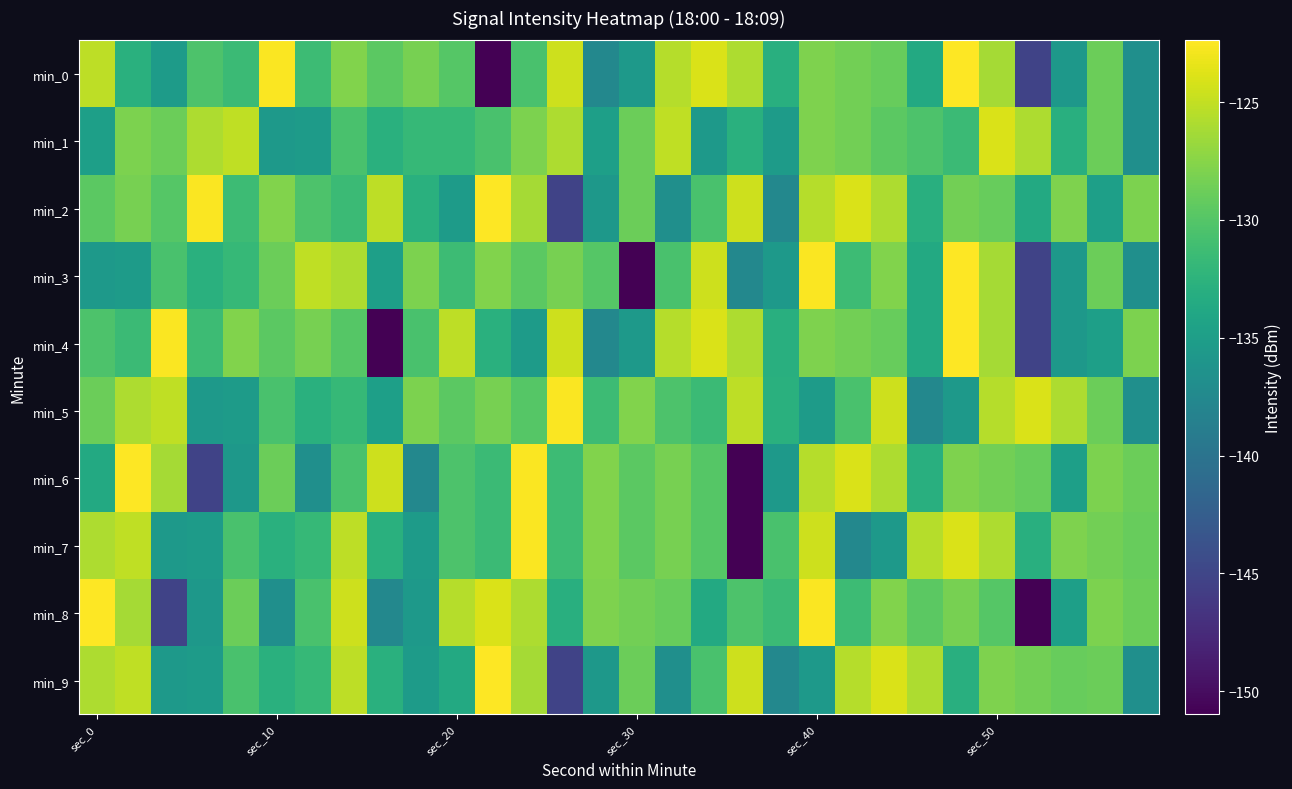

At which category does the chart reach its minimum across all series?

11